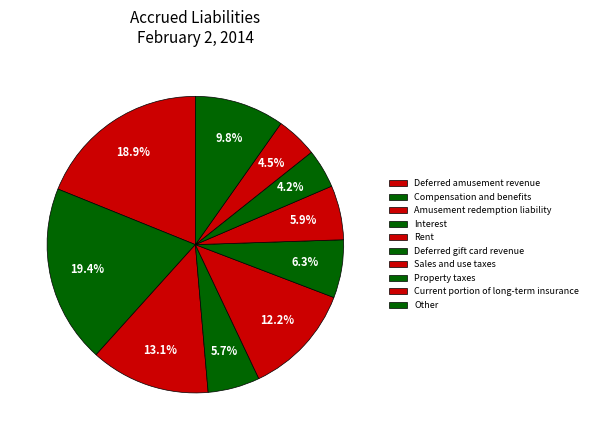

True or false: Deferred gift card revenue accounts for 6% of the total.

True